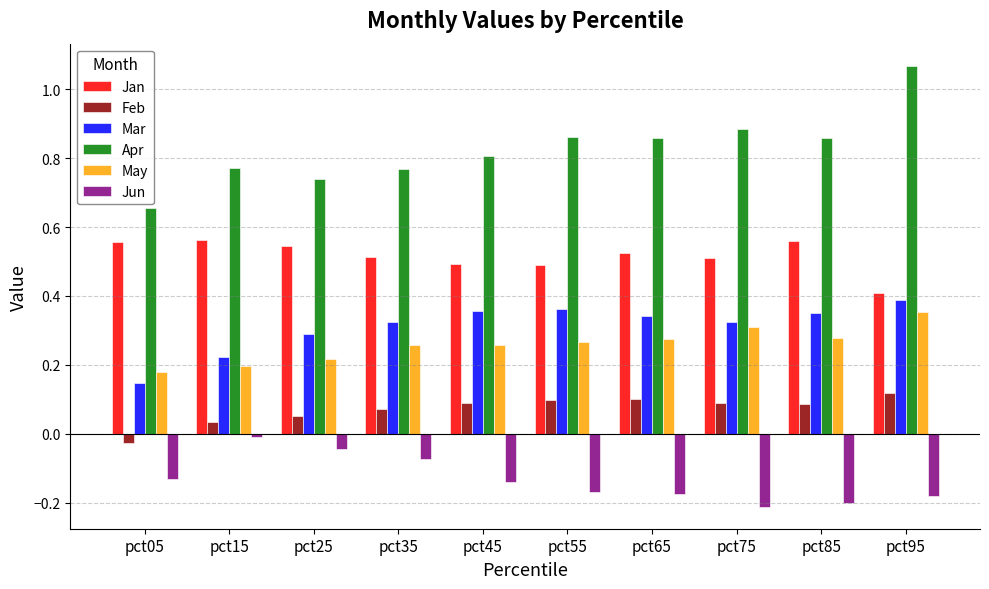

How many data points in Feb are less than 0?

1